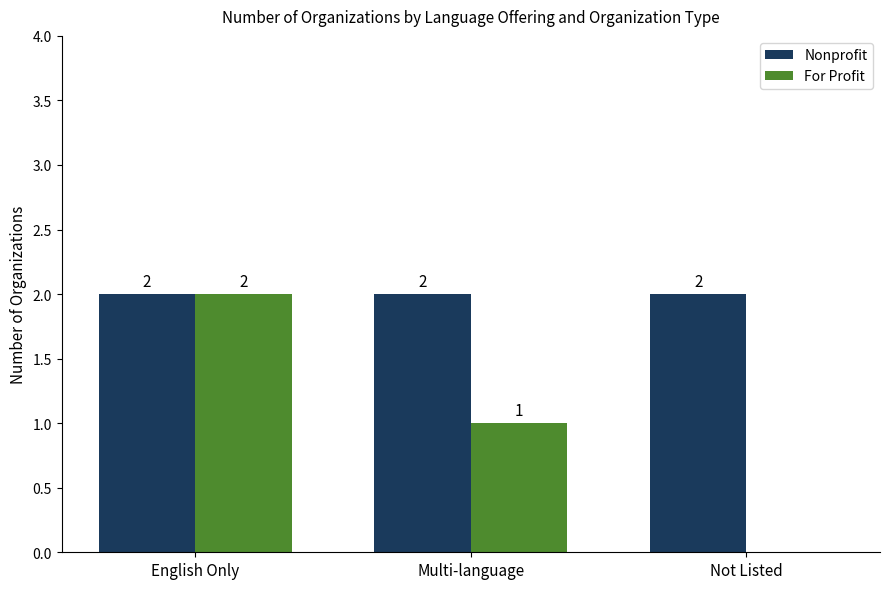

Where does the For Profit series first go above 1?

English Only